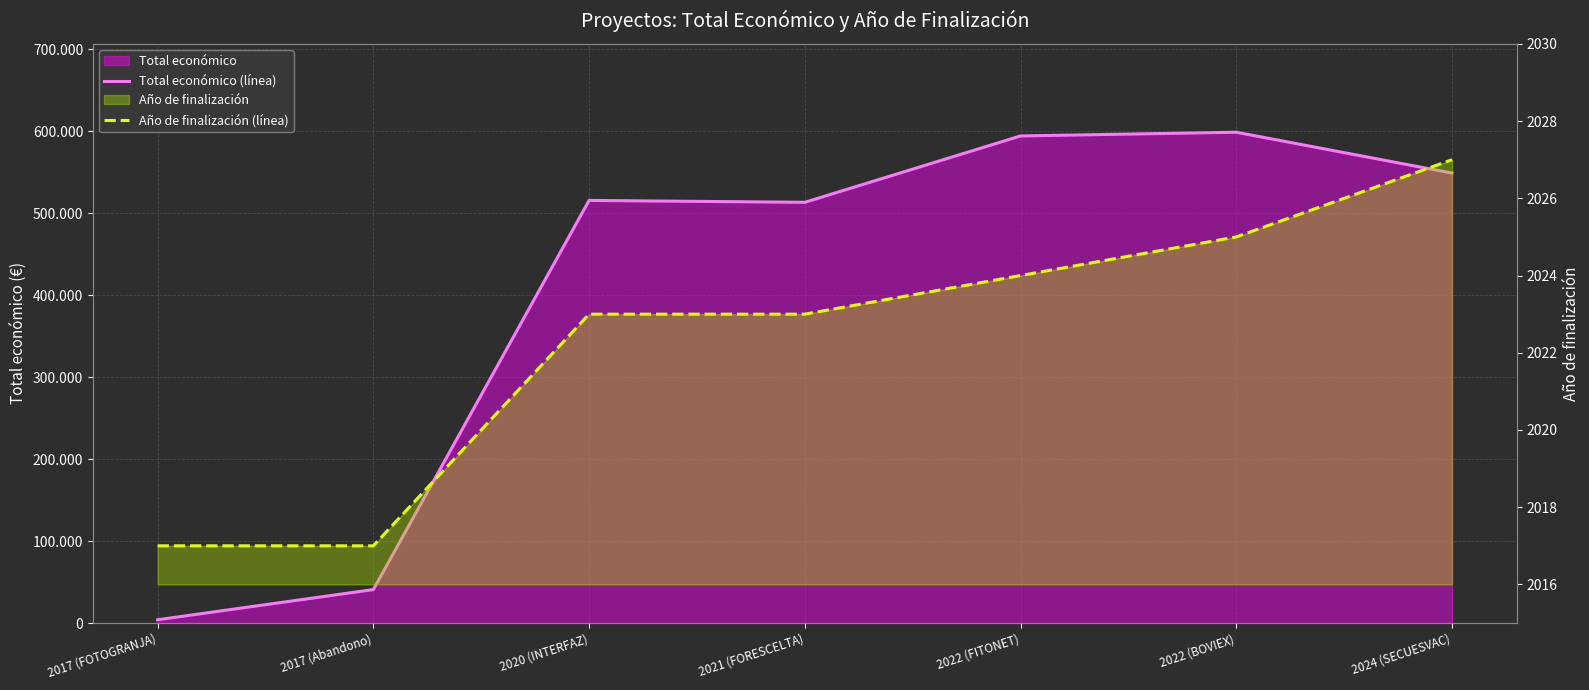

What is the sum of the Año de finalización (línea) values at 2017 (Abandono) and 2022 (BOVIEX)?

4042